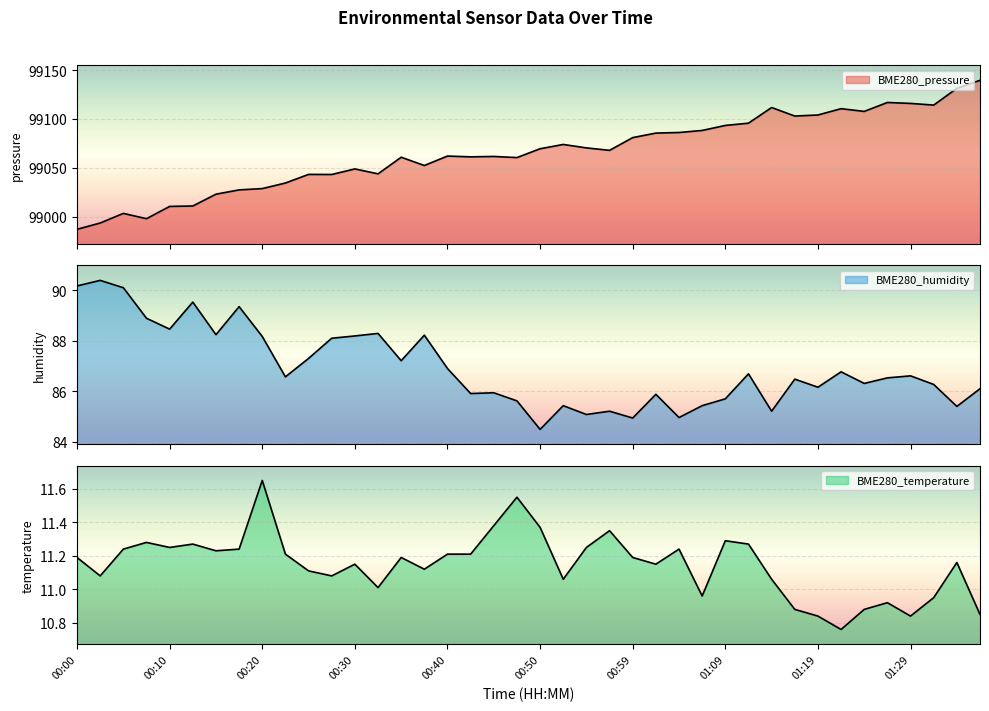

Which series changed the most between 00:32 and 00:54?

BME280_pressure